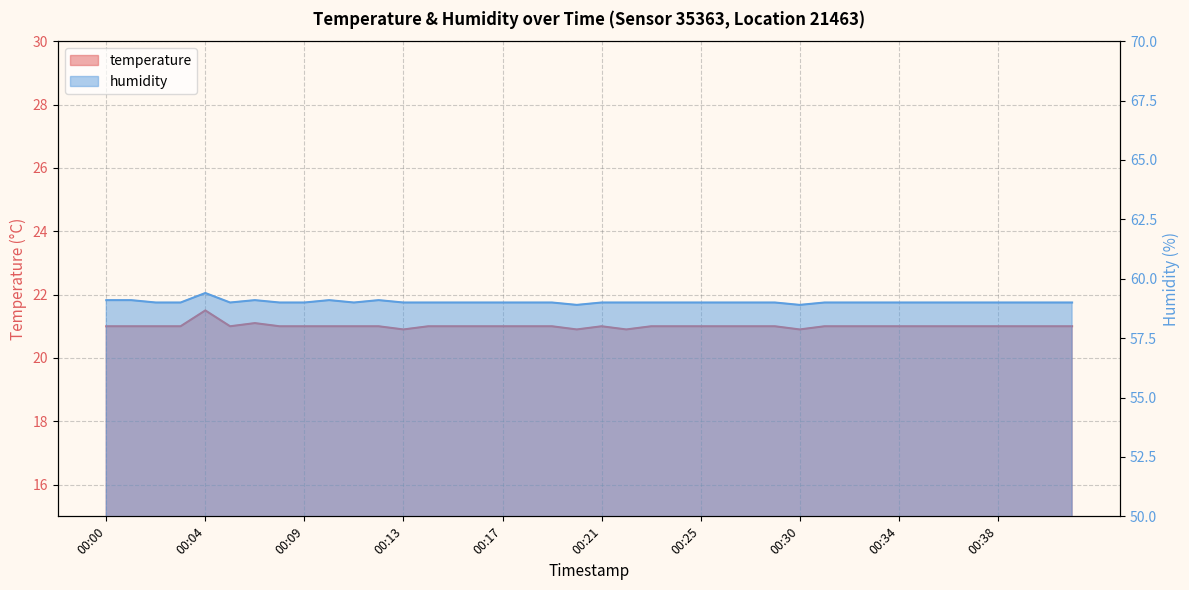

What is the spread (max minus min) of values at 00:11?

38.0